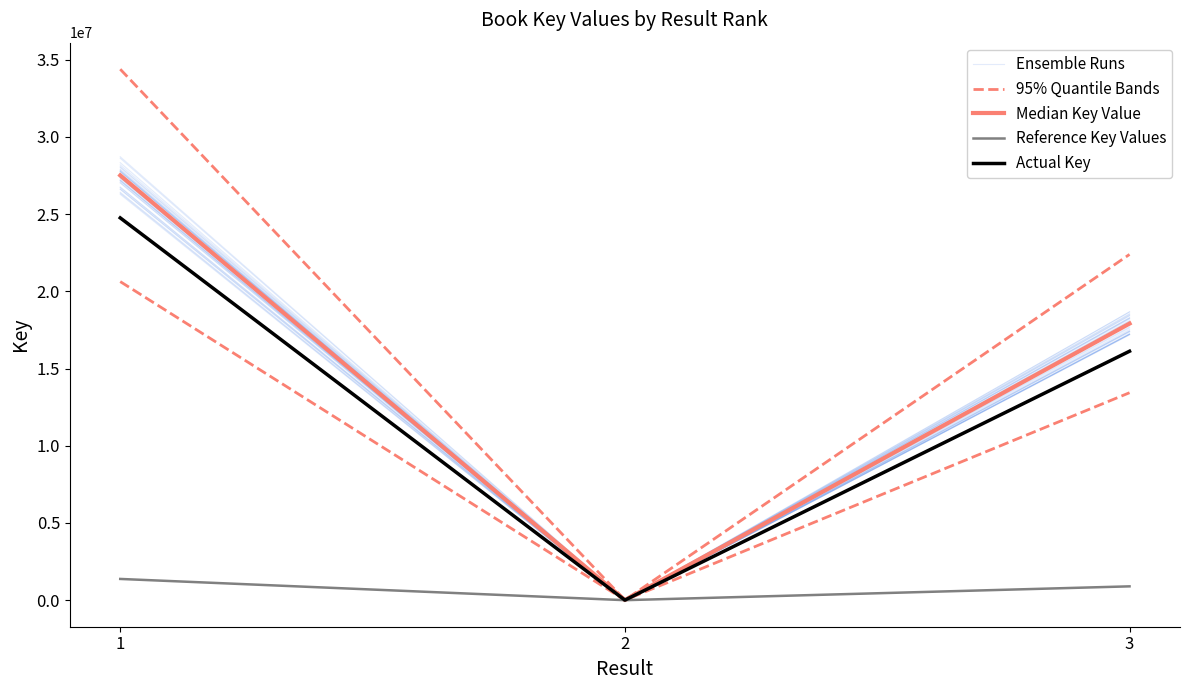

At which label does Ensemble Runs reach its minimum?

2